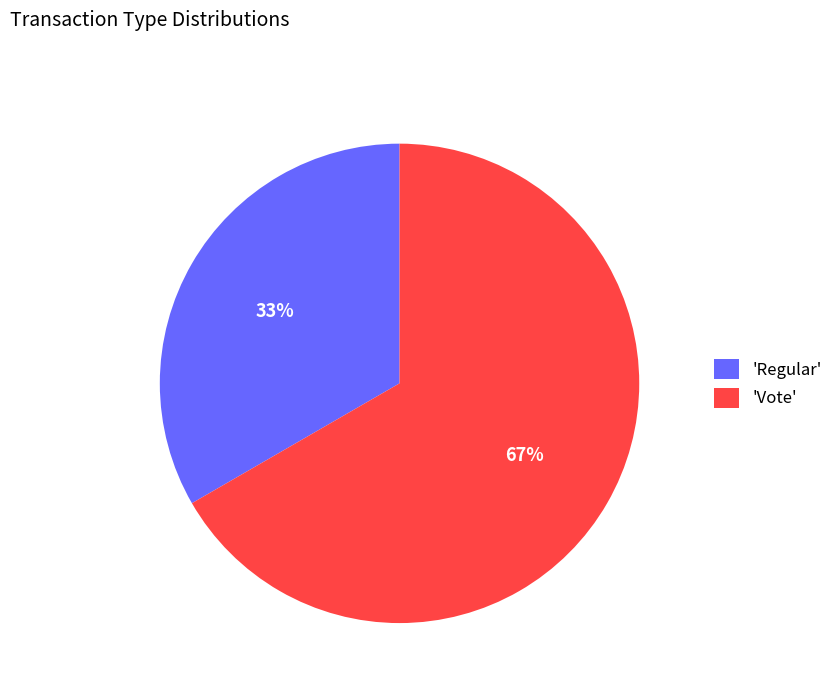

Which category accounts for the majority?

'Vote'